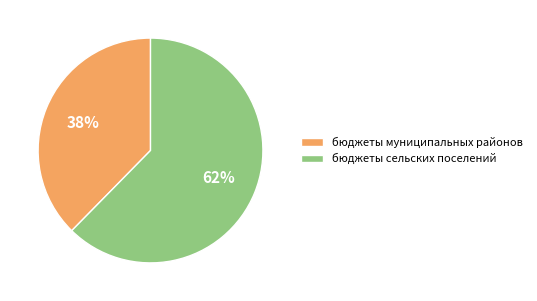

What percentage is the бюджеты сельских поселений slice, to the nearest percent?

62%